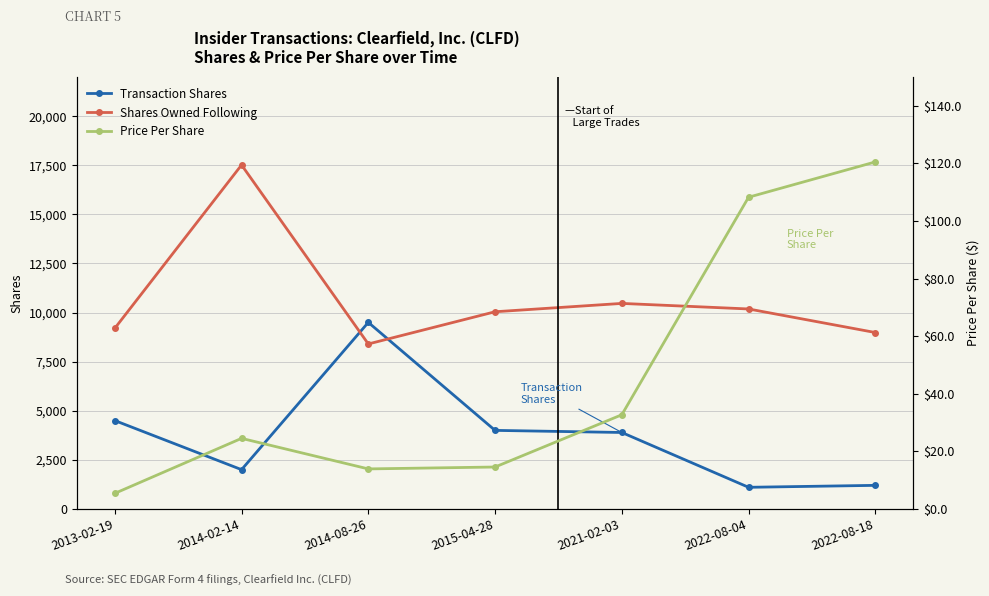

Between 2013-02-19 and 2014-08-26, which series saw the biggest shift?

Transaction Shares